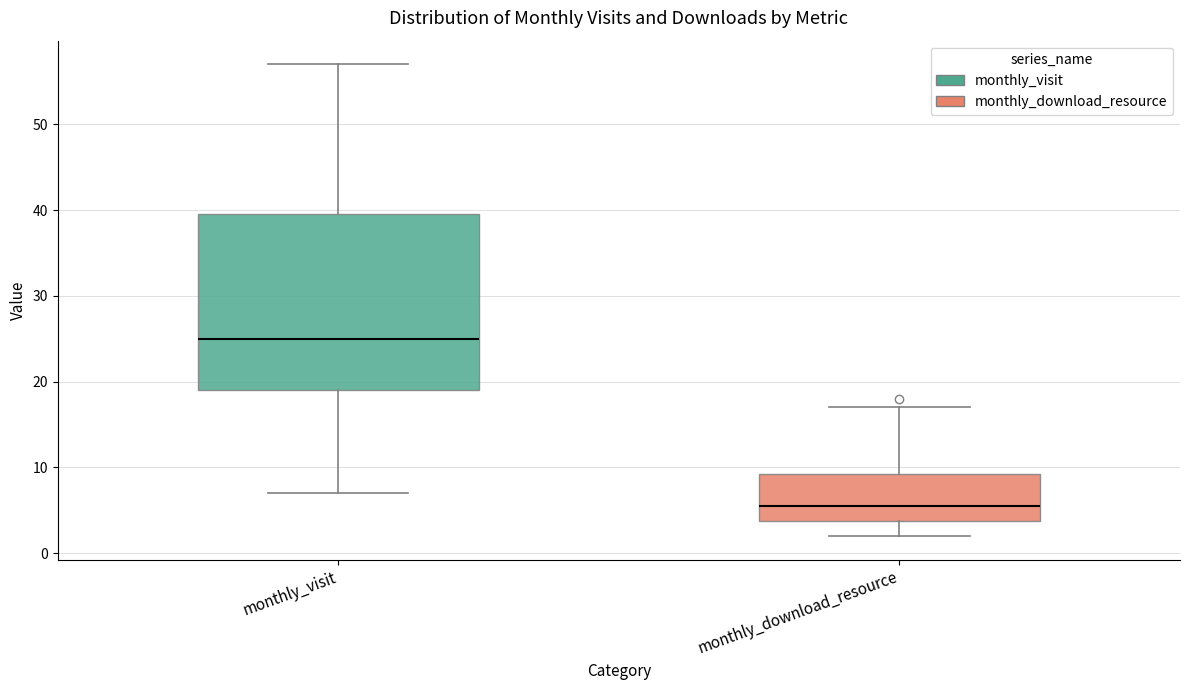

Which box has the highest median line?

monthly_visit